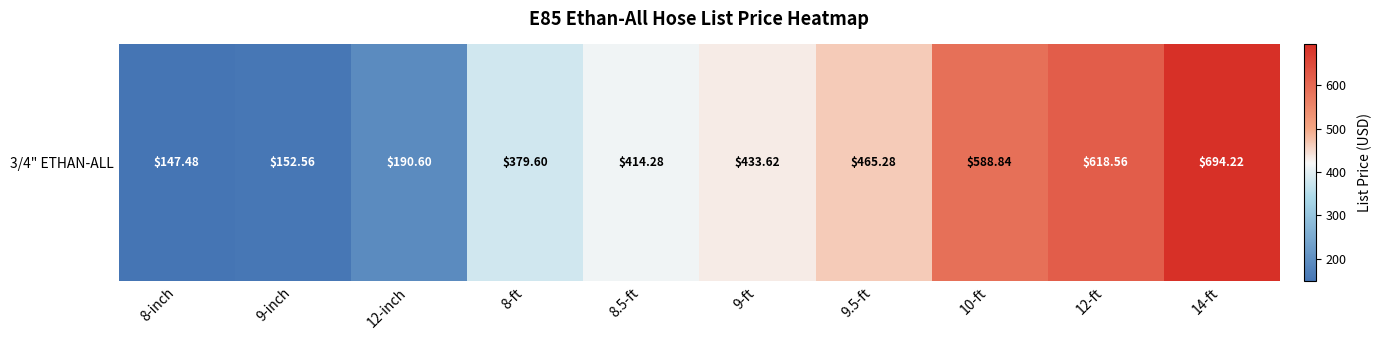

What is the average value?

408.5